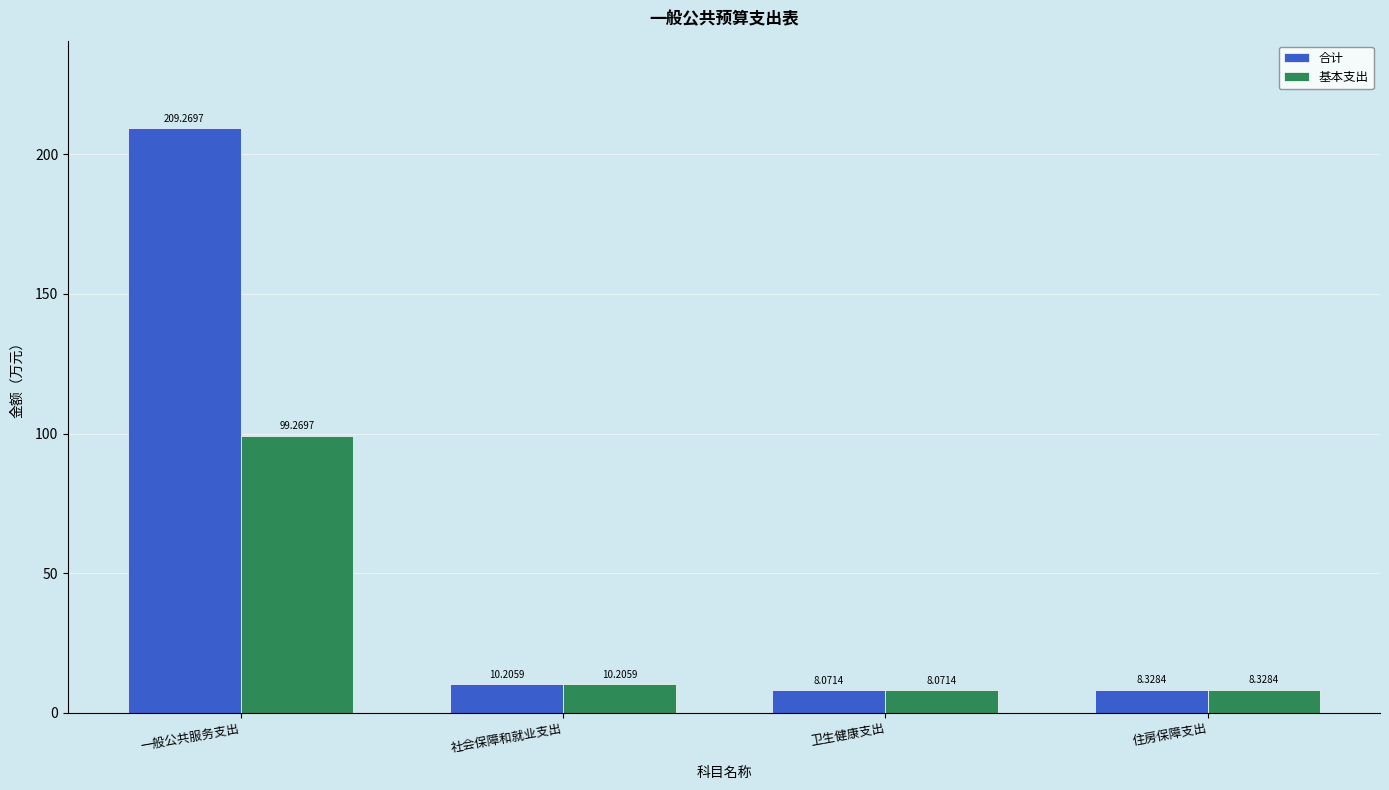

List the series in order of their overall mean, highest first.

合计, 基本支出